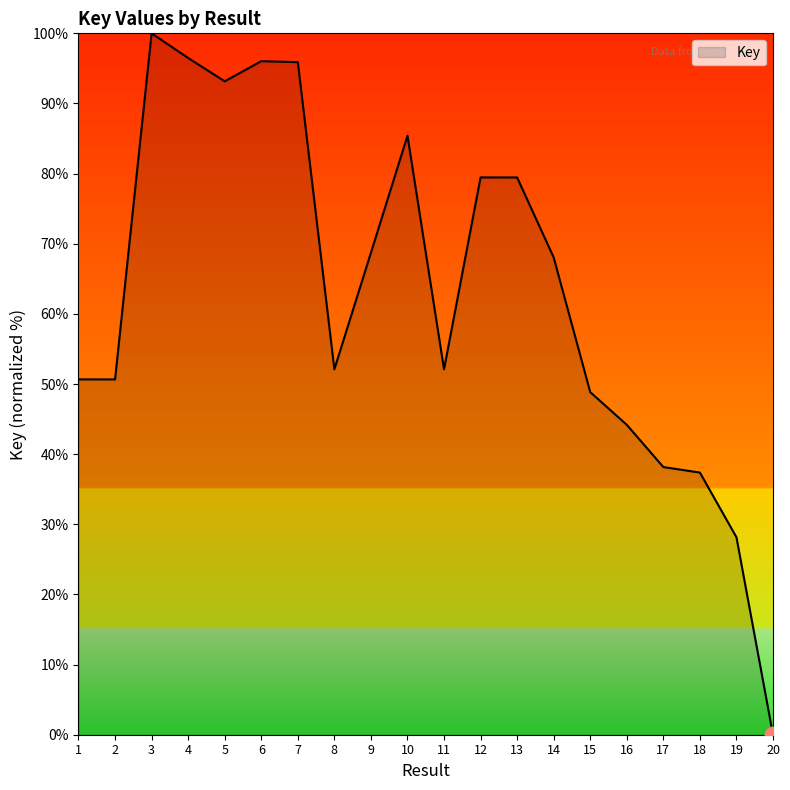

What is the approximate value at 4?

96.5